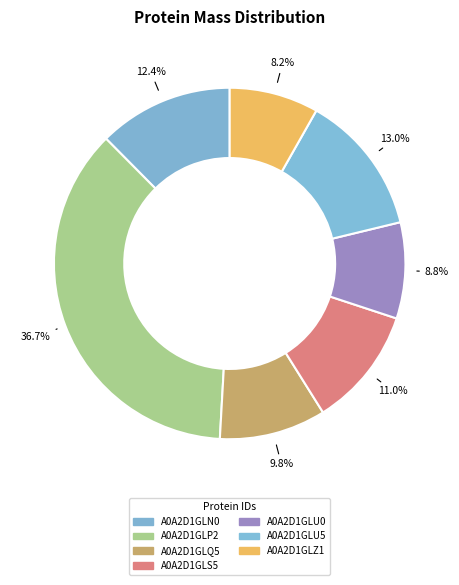

Is A0A2D1GLP2 the majority of the pie?

No